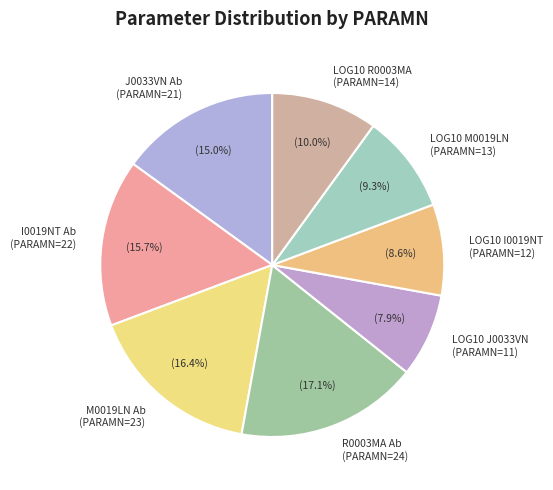

To the nearest percent, what is the average slice percentage?

12%